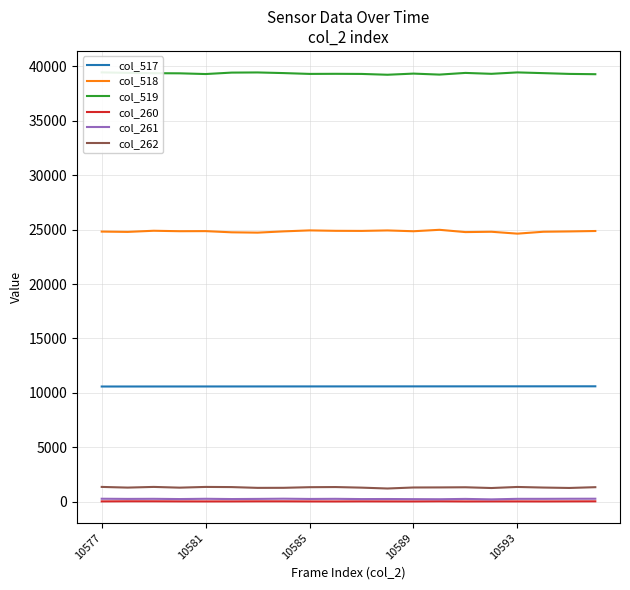

True or false: col_260 and col_262 cross at least once.

False